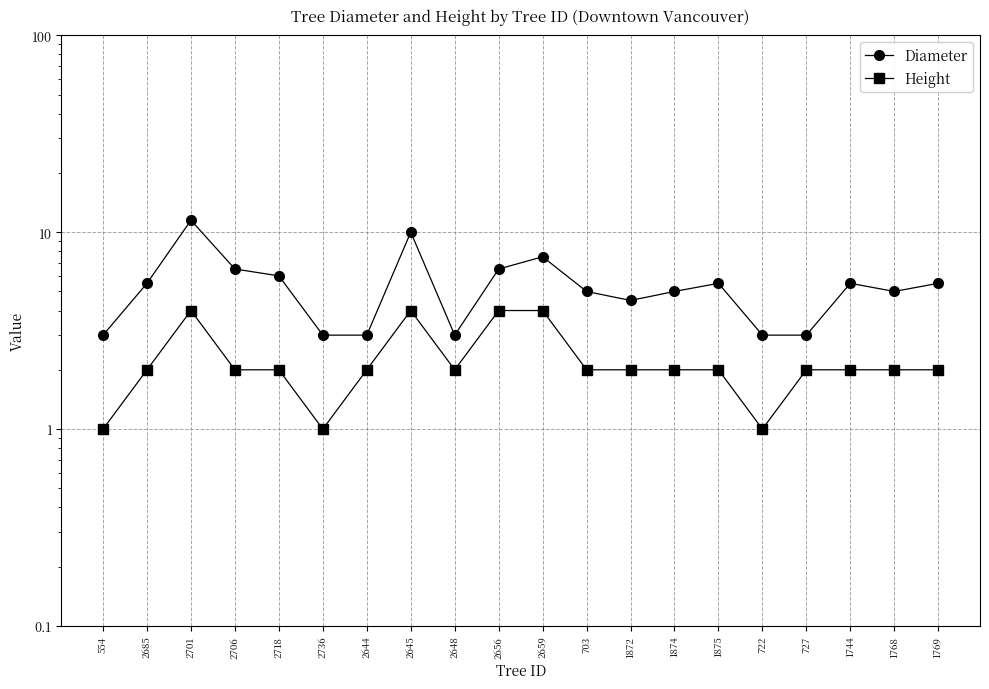

What is the total value across all series at 2706?

8.5